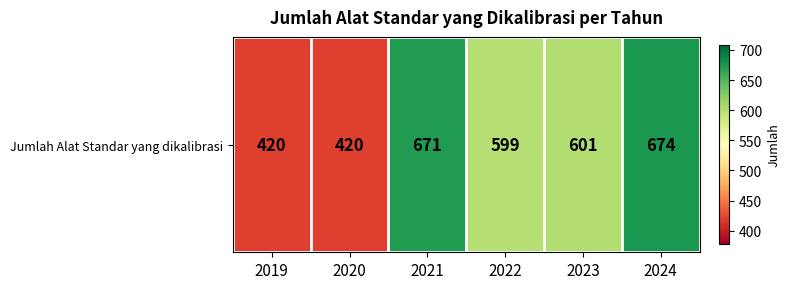

Rank the categories by value from lowest to highest.

2019, 2020, 2022, 2023, 2021, 2024